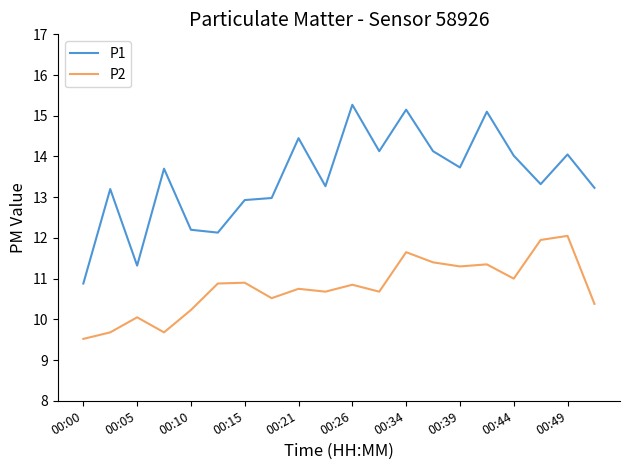

What is the difference between the maximum and minimum values in the P1 series?

4.4